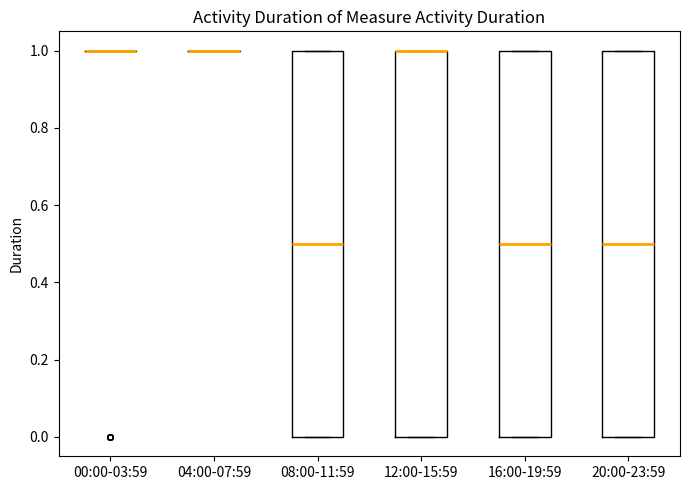

Reading left to right, read every box against the y-axis: the position of its median line, the range the box covers, and the ends of its whiskers. The values are not printed on the chart, so give them approximately, as read against the axis.

00:00-03:59: box collapsed to a line at 1.0, whiskers 1.0 to 1.0
04:00-07:59: box collapsed to a line at 1.0, whiskers 1.0 to 1.0
08:00-11:59: median 0.5, box 0.0 to 1.0, whiskers 0.0 to 1.0
12:00-15:59: median 1.0 (drawn on the box's upper edge), box 0.0 to 1.0, whiskers 0.0 to 1.0
16:00-19:59: median 0.5, box 0.0 to 1.0, whiskers 0.0 to 1.0
20:00-23:59: median 0.5, box 0.0 to 1.0, whiskers 0.0 to 1.0